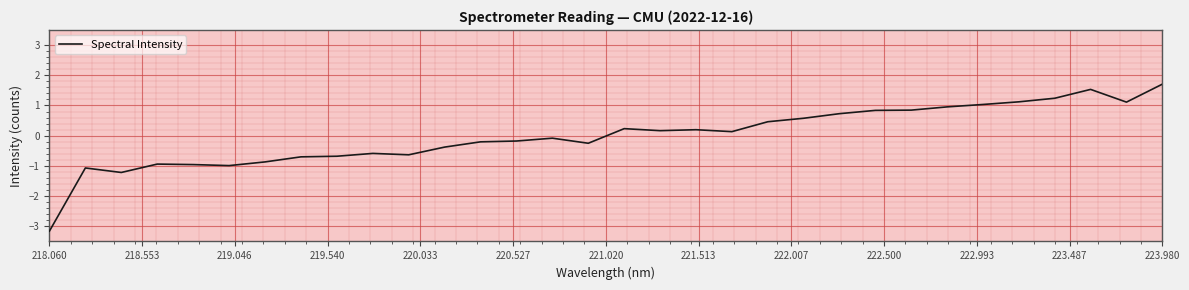

What is the difference between the second highest and minimum values?

4.7